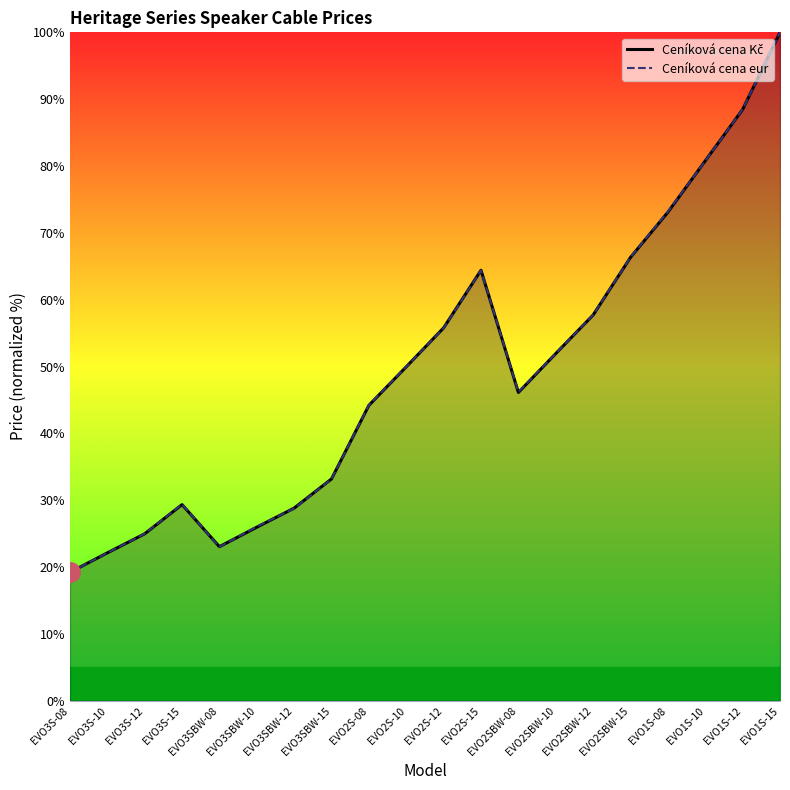

How many data points in Ceníková cena eur are less than 50?

10